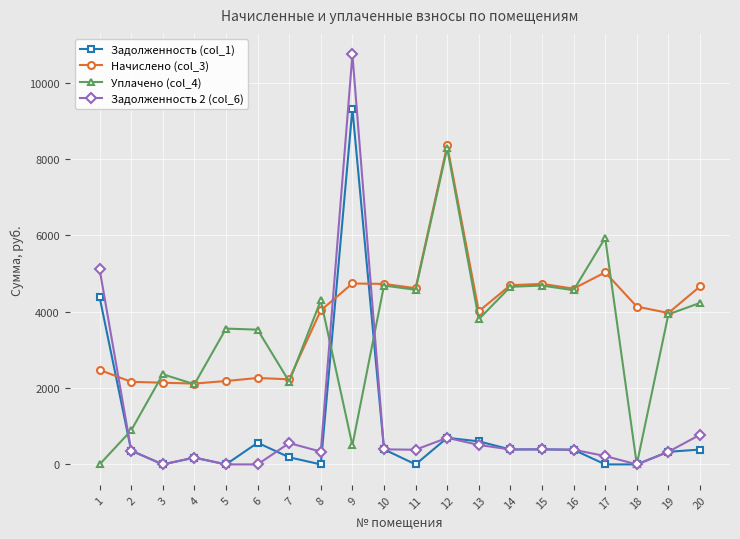

True or false: Задолженность 2 (col_6) has more than 1 points higher than both neighbors.

True